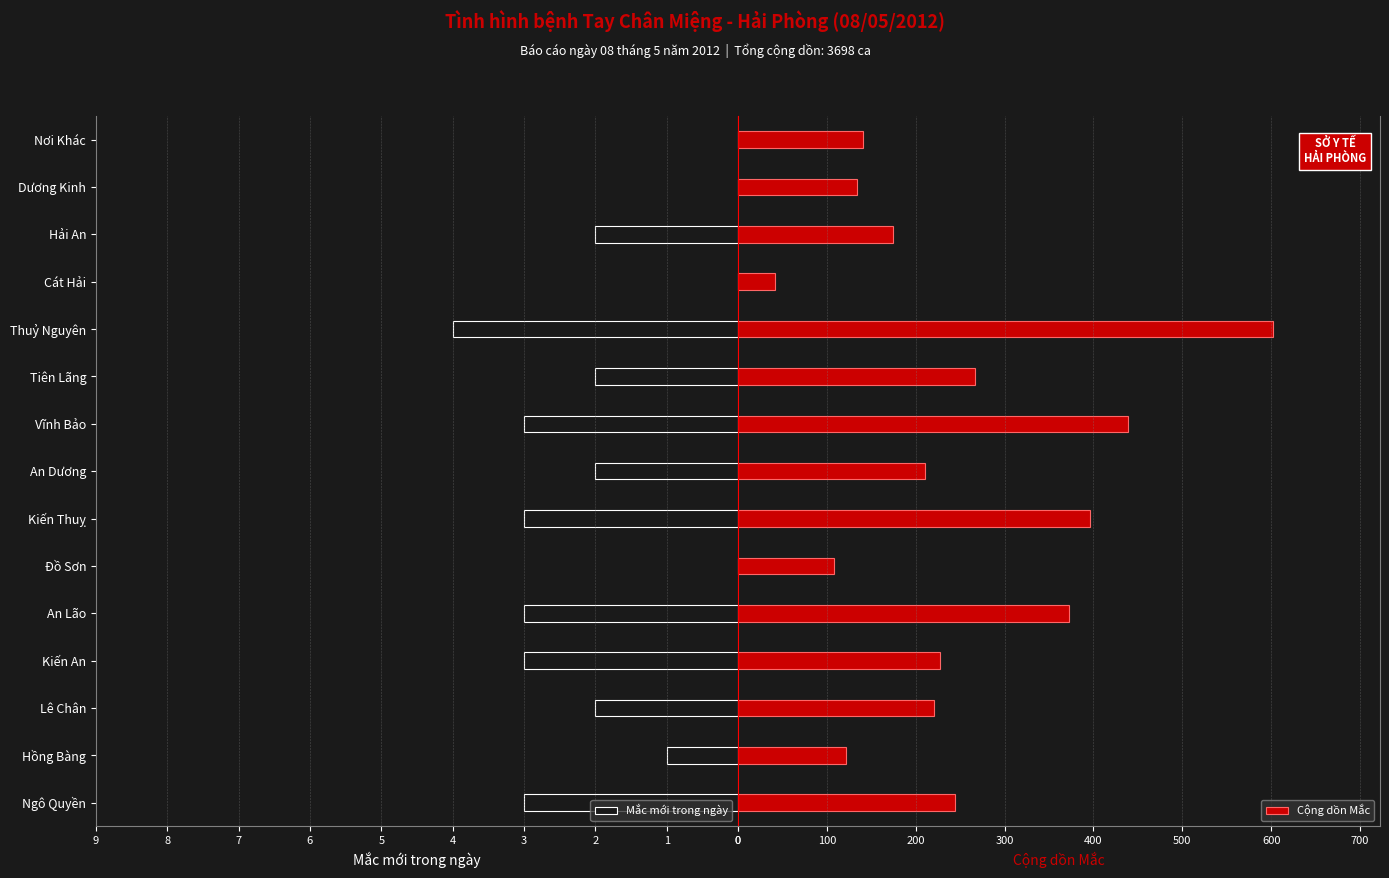

How many positive values does the Mắc mới trong ngày series have?

11